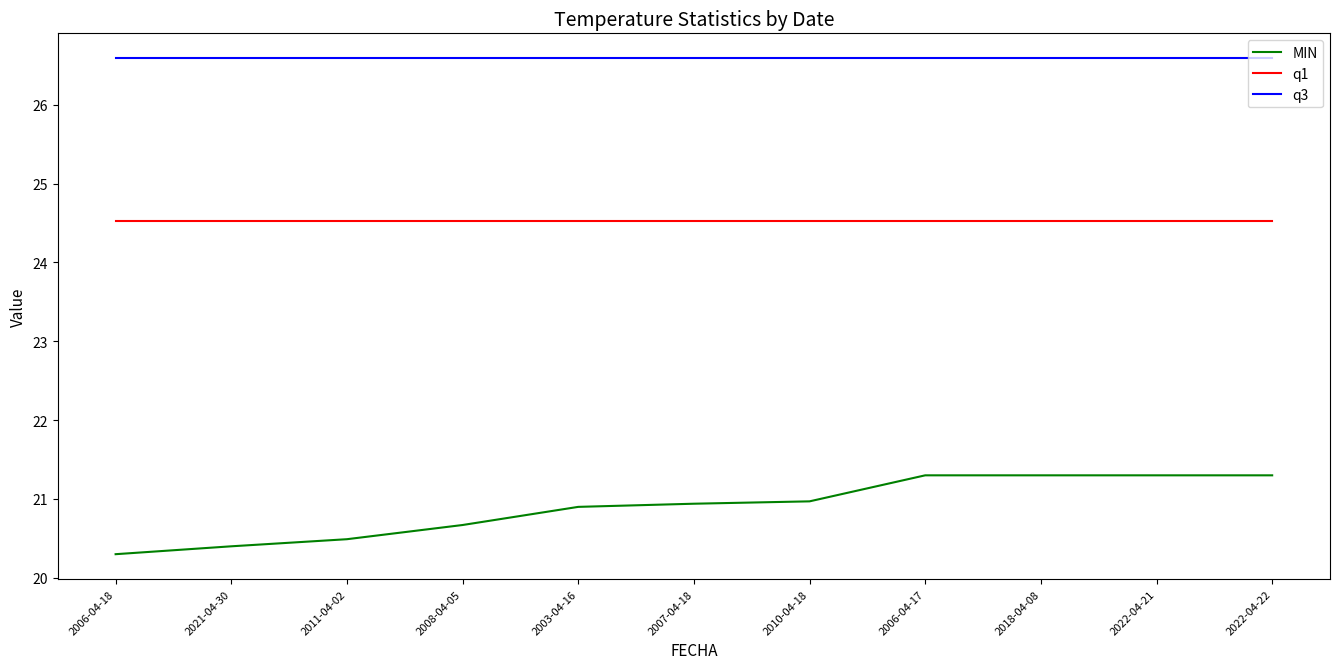

True or false: q1 and MIN cross at least once.

False